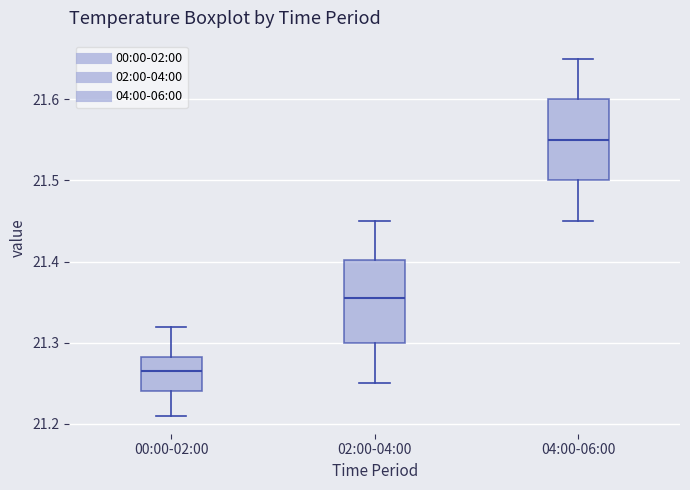

Reading left to right, transcribe this box plot: for each box, give where its median line is, the range the box spans, and where its two whiskers end, as read against the y-axis. The values are not printed on the chart, so give them approximately, as read against the axis.

00:00-02:00: median 21.27, box 21.24 to 21.28, whiskers 21.21 to 21.32
02:00-04:00: median 21.36, box 21.30 to 21.40, whiskers 21.25 to 21.45
04:00-06:00: median 21.55, box 21.50 to 21.60, whiskers 21.45 to 21.65